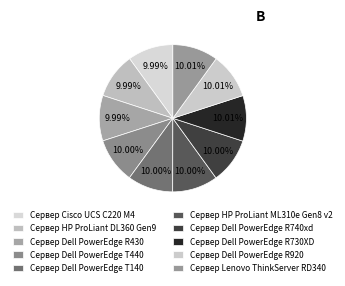

Count the number of slices in the pie.

10